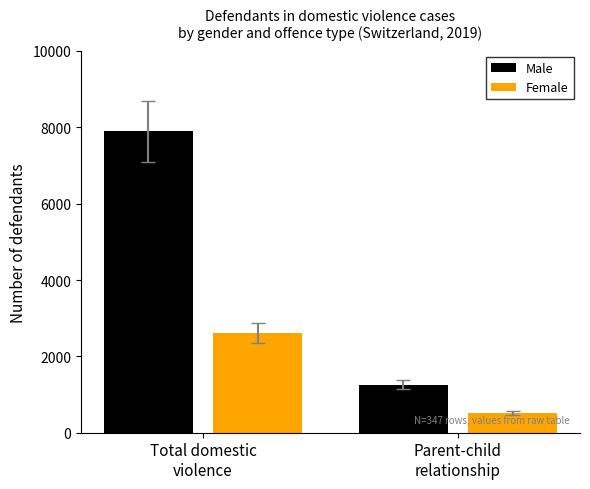

Reading left to right, list all the values displayed in this chart.

Male: 7893	1262
Female: 2602	515